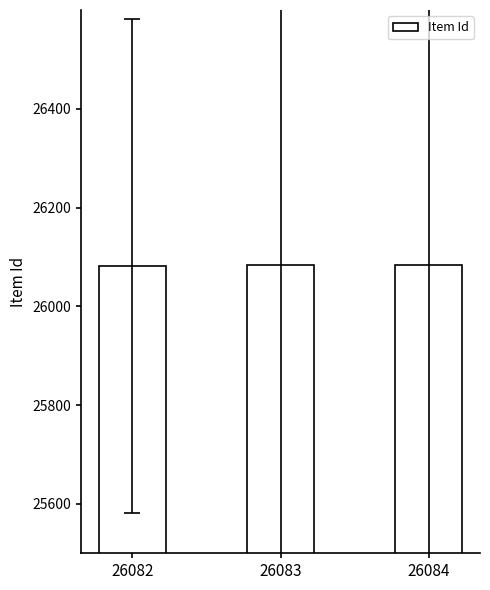

The chart shows a value of 26084 at 26084. True or false?

True